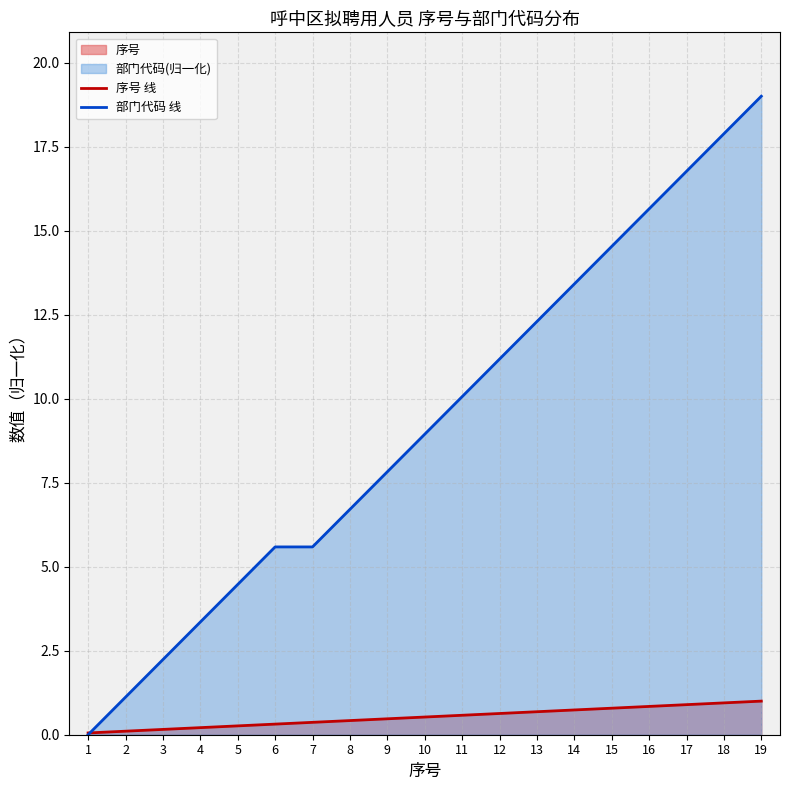

Reading left to right, list all the values displayed in this chart.

序号 线: 0.1	0.1	0.2	0.2	0.3	0.3	0.4	0.4	0.5	0.5	0.6	0.6	0.7	0.7	0.8	0.8	0.9	0.9	1.0
部门代码 线: 0.0	1.1	2.2	3.4	4.5	5.6	5.6	6.7	7.8	8.9	10.1	11.2	12.3	13.4	14.5	15.6	16.8	17.9	19.0